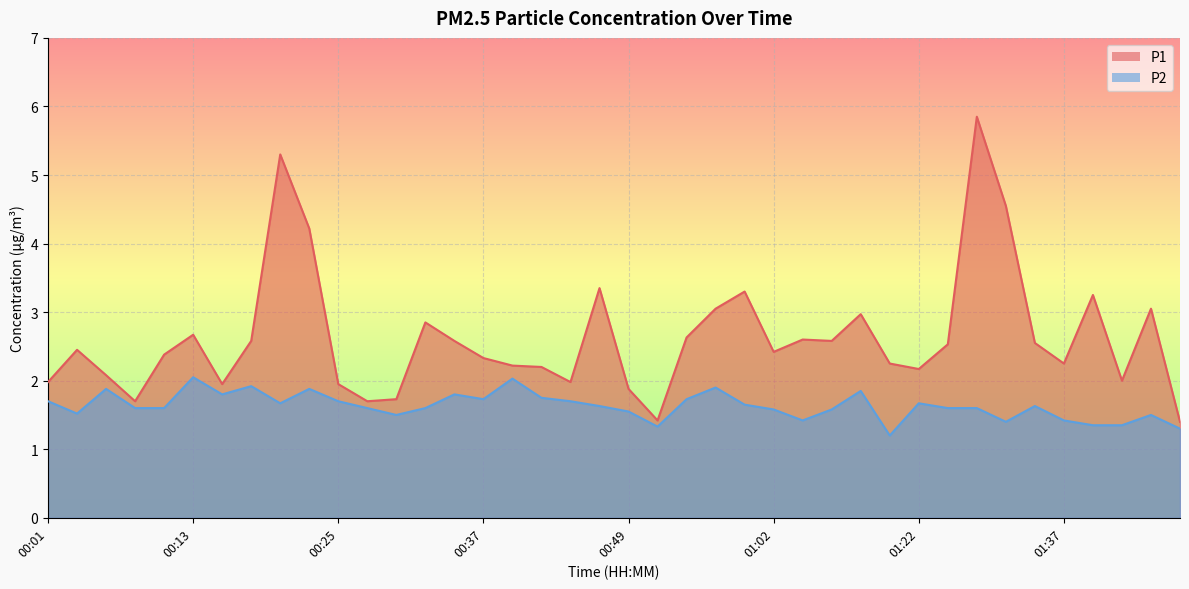

Does the chart display data point markers on the line(s)?

No